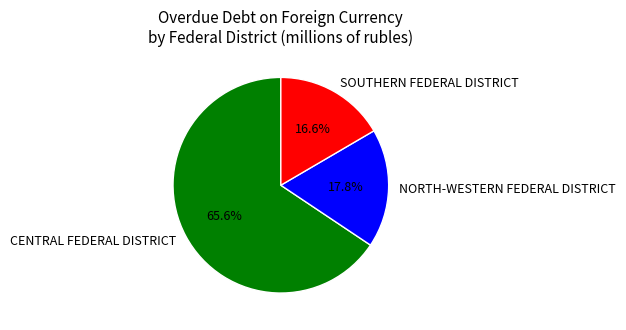

Which slice is the largest?

CENTRAL FEDERAL DISTRICT